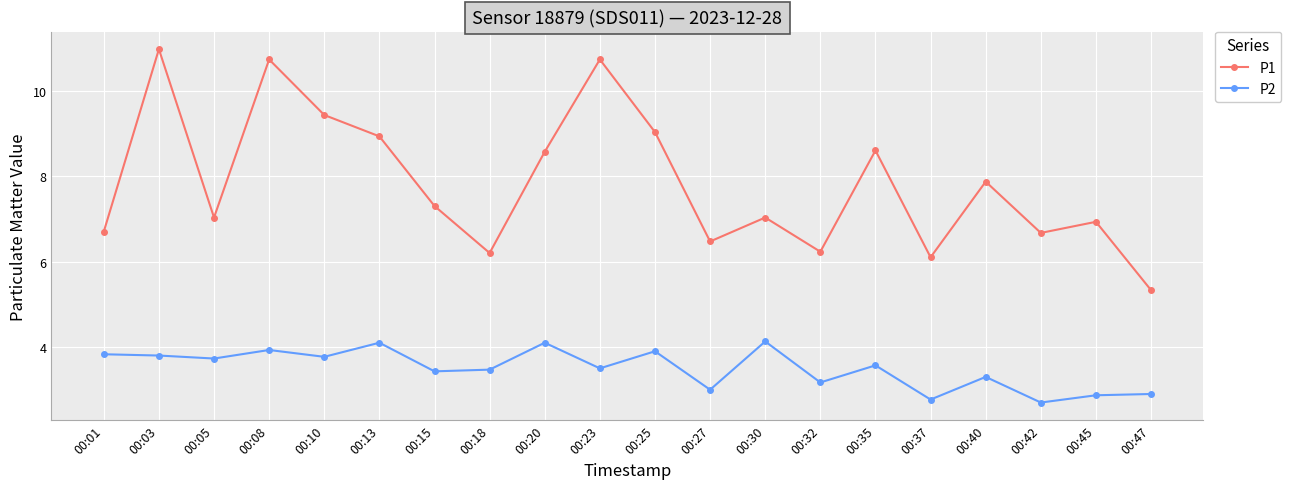

True or false: P1 has more than 1 points higher than both neighbors.

True